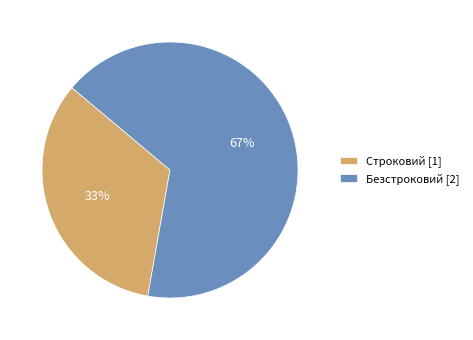

Does Безстроковий represent more than half of the total?

Yes